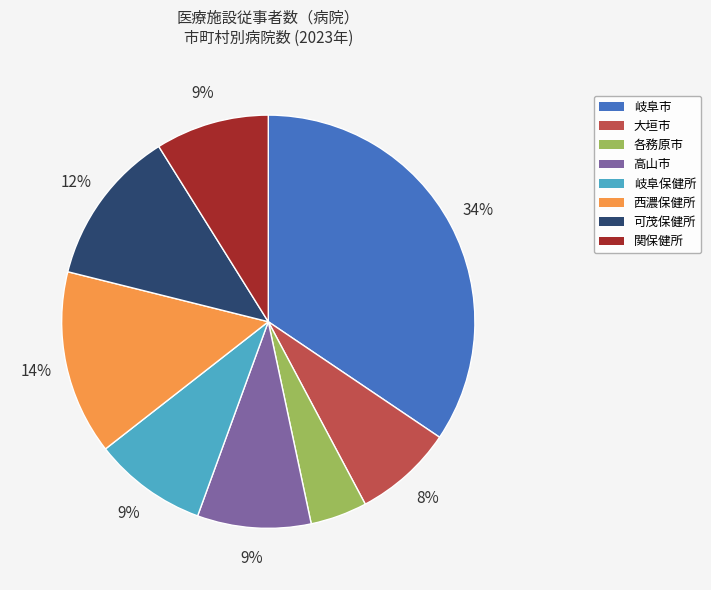

How many segments does this pie chart have?

8